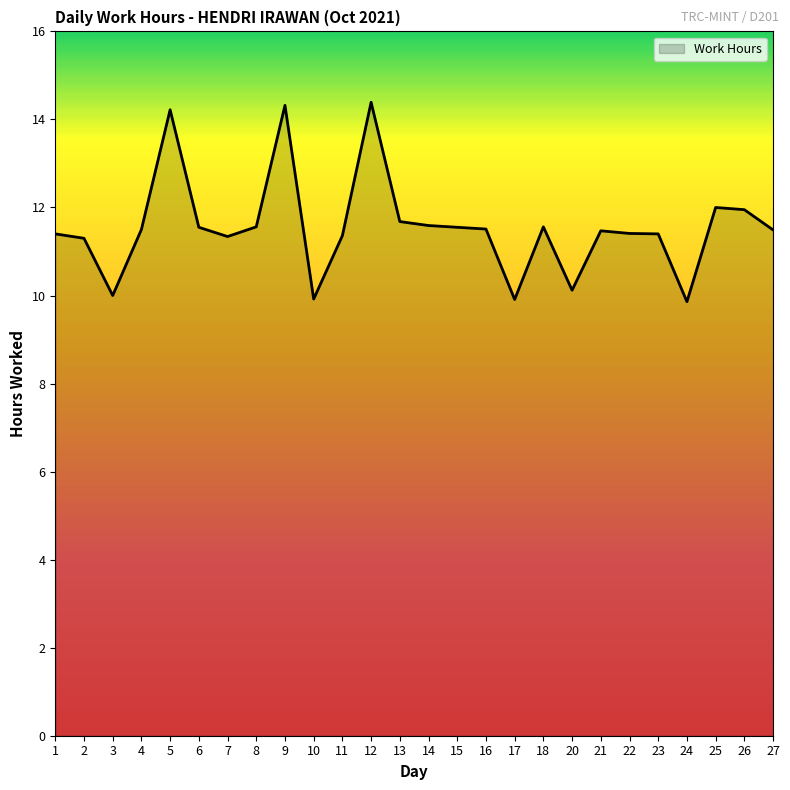

What is the maximum value shown in the chart?

14.4